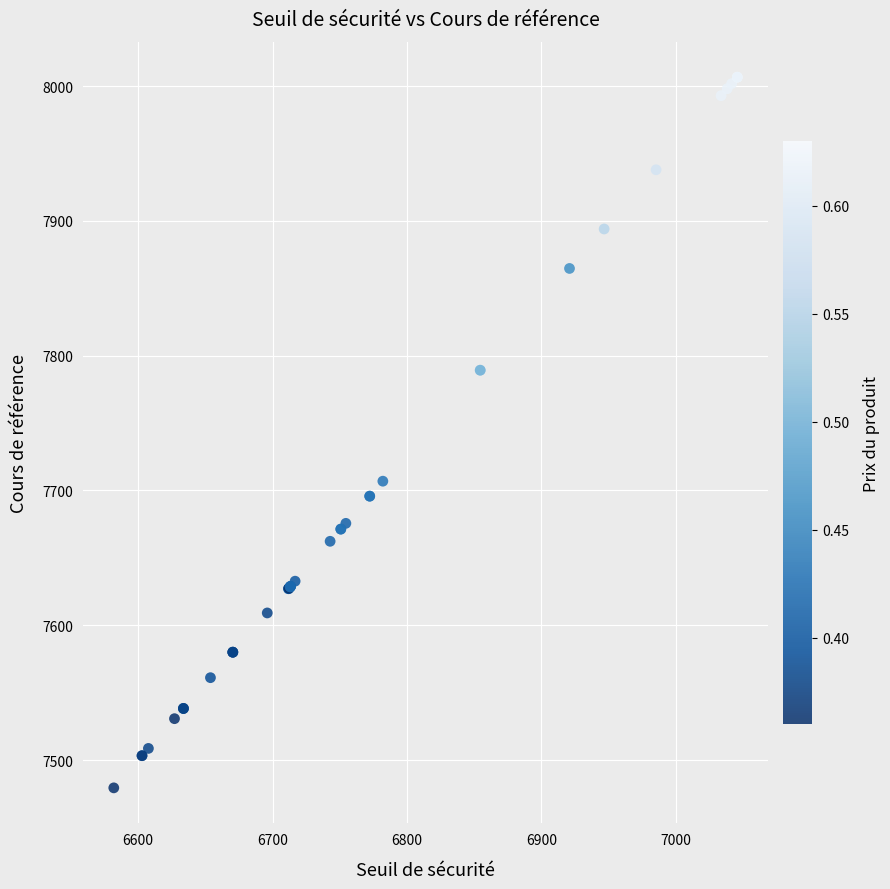

What Y value in the scatter plot is closest to 7742?

7706.9